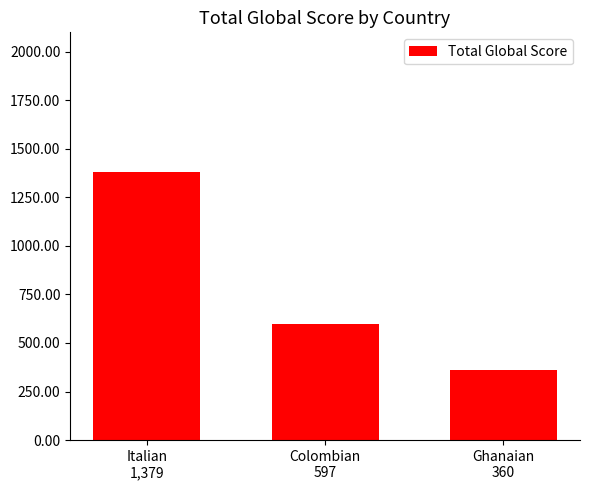

True or false: the data shows 563 at Ghanaian
360.

False